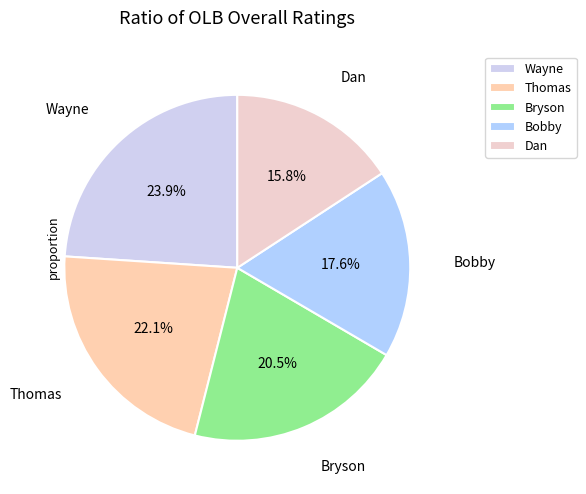

How many segments does this pie chart have?

5